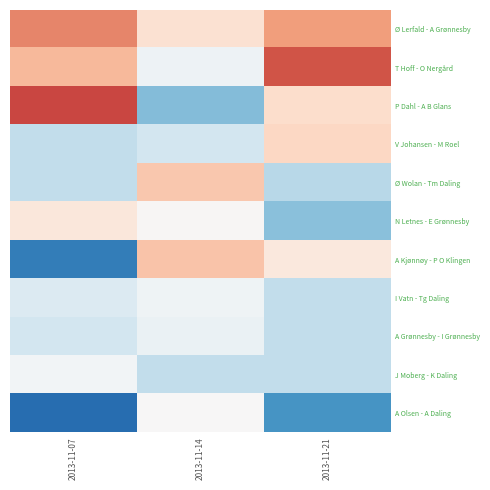

Reading left to right, what are all the values shown in this chart?

Ø Lerfald - A Grønnesby: 2013-11-07=59.7	2013-11-14=53.1	2013-11-21=58.3
T Hoff - O Nergård: 2013-11-07=56.5	2013-11-14=49.0	2013-11-21=62.5
P Dahl - A B Glans: 2013-11-07=63.4	2013-11-14=41.3	2013-11-21=53.5
V Johansen - M Roel: 2013-11-07=45.0	2013-11-14=46.4	2013-11-21=54.2
Ø Wolan - Tm Daling: 2013-11-07=45.0	2013-11-14=55.4	2013-11-21=44.4
N Letnes - E Grønnesby: 2013-11-07=52.3	2013-11-14=50.3	2013-11-21=41.7
A Kjønnøy - P O Klingen: 2013-11-07=36.1	2013-11-14=55.7	2013-11-21=52.1
I Vatn - Tg Daling: 2013-11-07=47.2	2013-11-14=49.2	2013-11-21=45.0
A Grønnesby - I Grønnesby: 2013-11-07=46.3	2013-11-14=48.7	2013-11-21=45.1
J Moberg - K Daling: 2013-11-07=49.5	2013-11-14=45.0	2013-11-21=45.0
A Olsen - A Daling: 2013-11-07=34.7	2013-11-14=50.1	2013-11-21=38.2